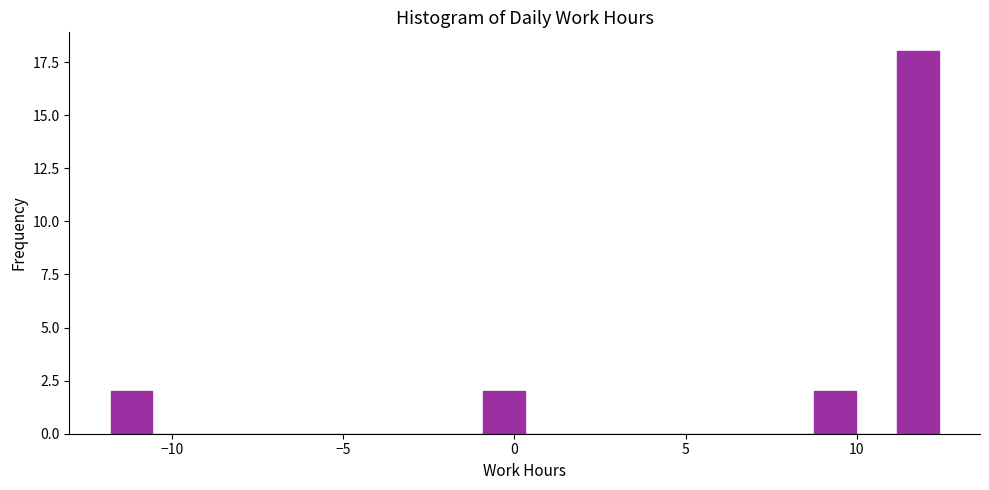

Read against the x-axis, roughly where is the centre of the tallest bar?

12.0